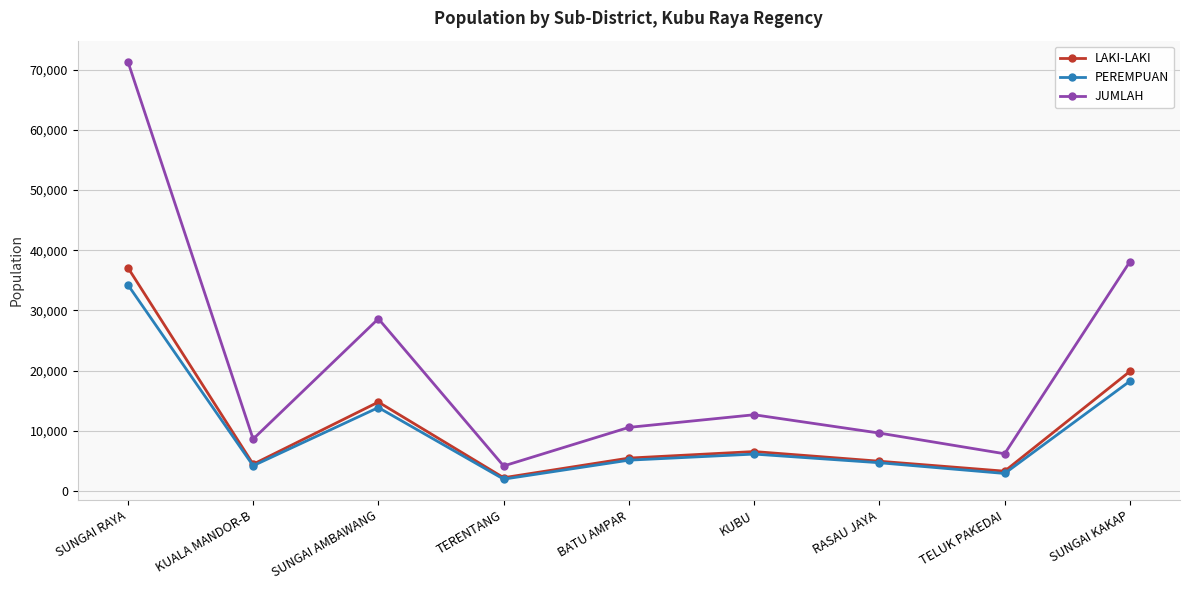

True or false: PEREMPUAN has more than 0 interior local peaks.

True